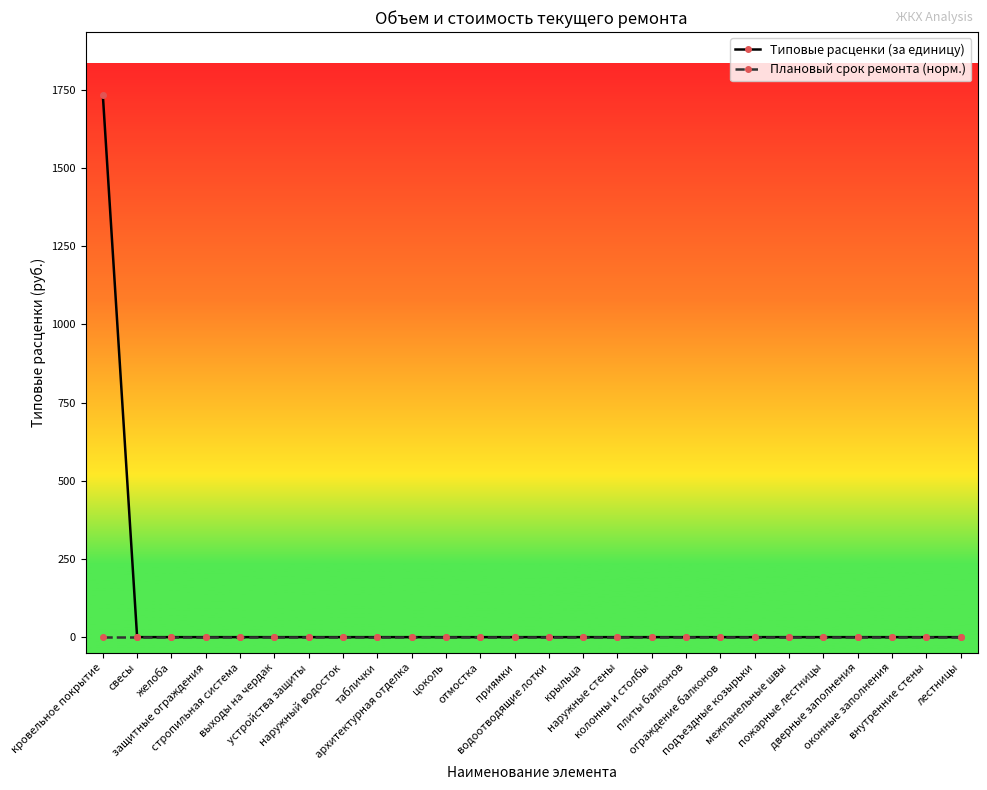

Rank the series by their maximum value, from highest to lowest.

Типовые расценки (за единицу), Плановый срок ремонта (норм.)